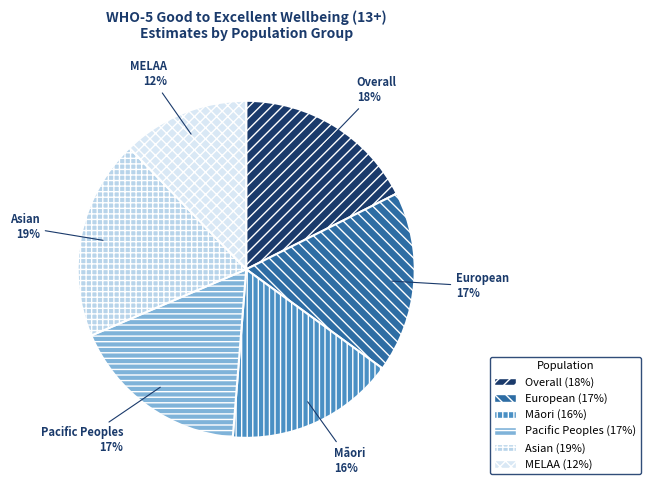

True or false: Asian accounts for 5% of the total.

False